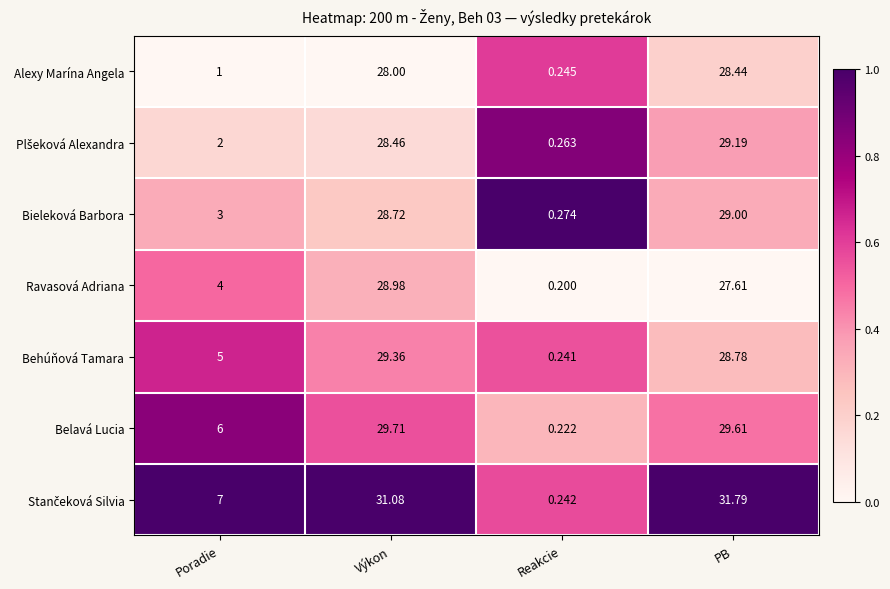

Which label corresponds to the smallest value in the chart?

Reakcie